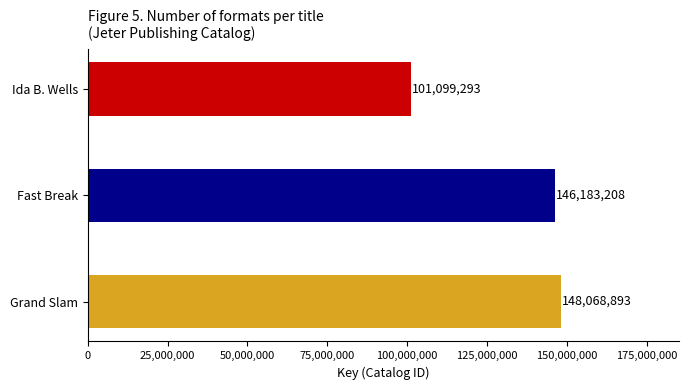

Rank the categories by value from highest to lowest.

Grand Slam, Fast Break, Ida B. Wells